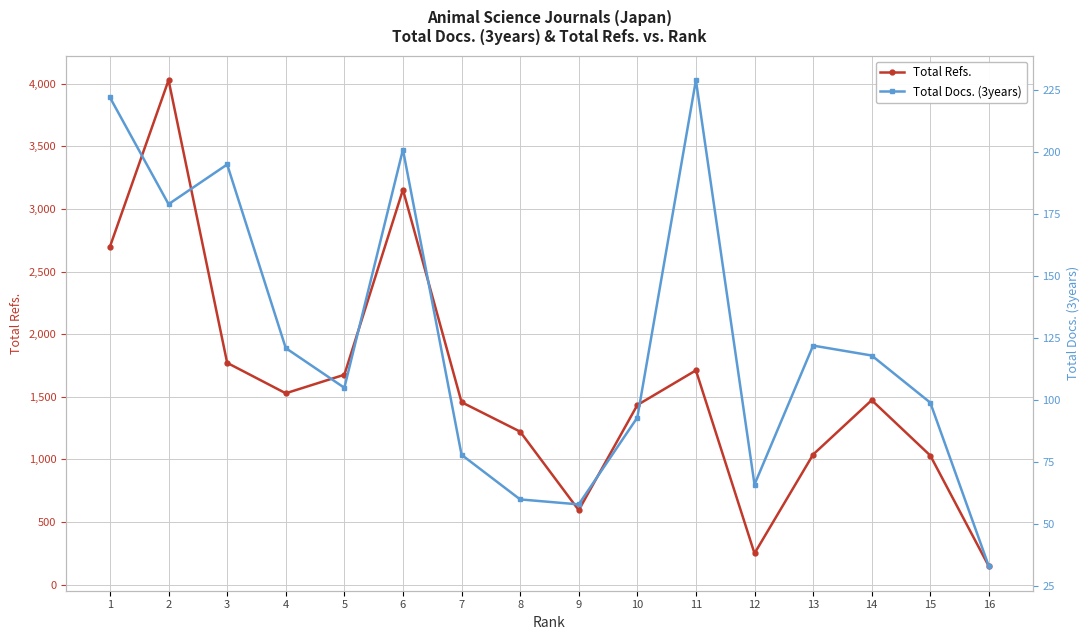

What is the difference between the second highest and minimum values in the Total Docs. (3years) series?

189